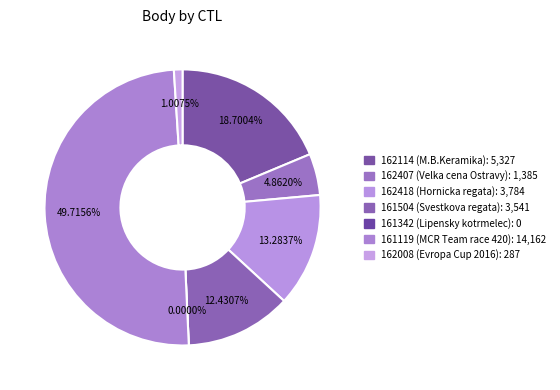

To the nearest percent, what is the difference between the 161119 and 162407 slice percentages?

45%